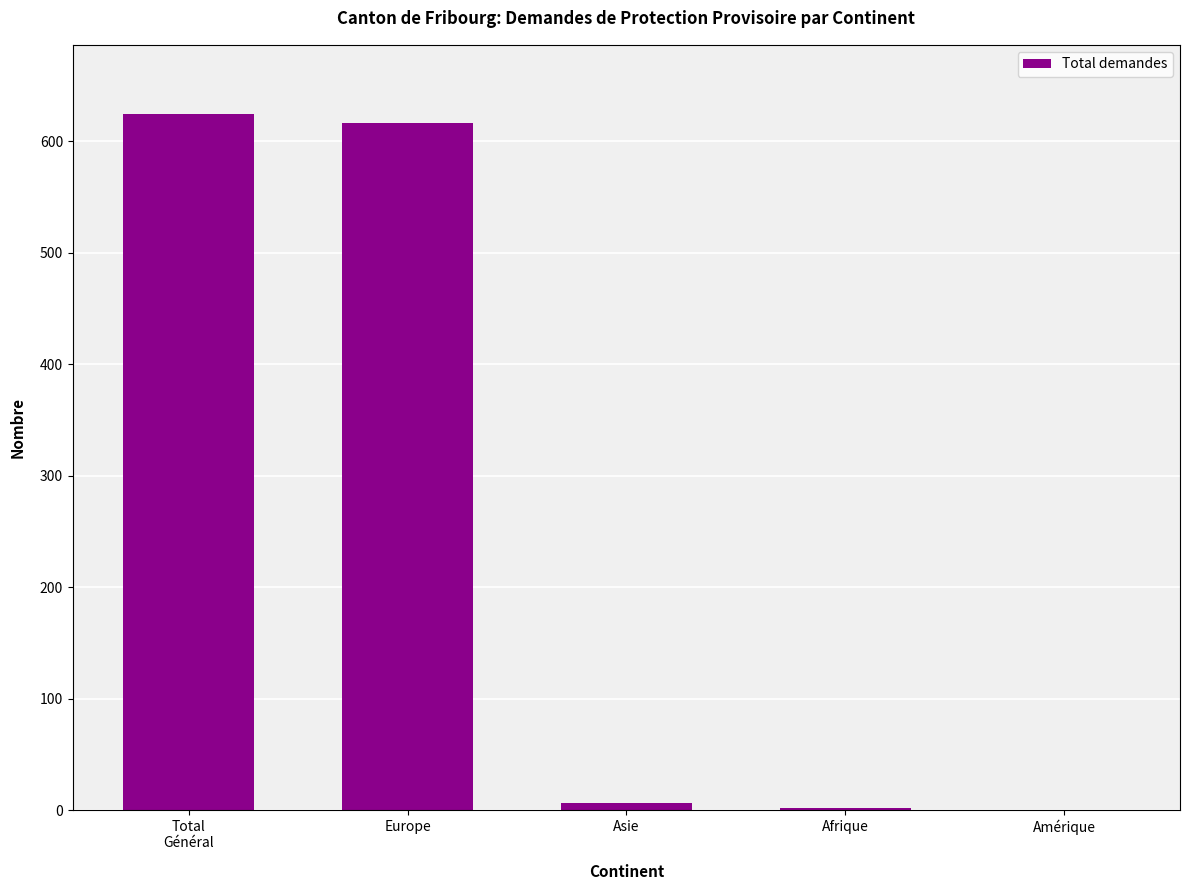

The value at Europe is 984. True or false?

False